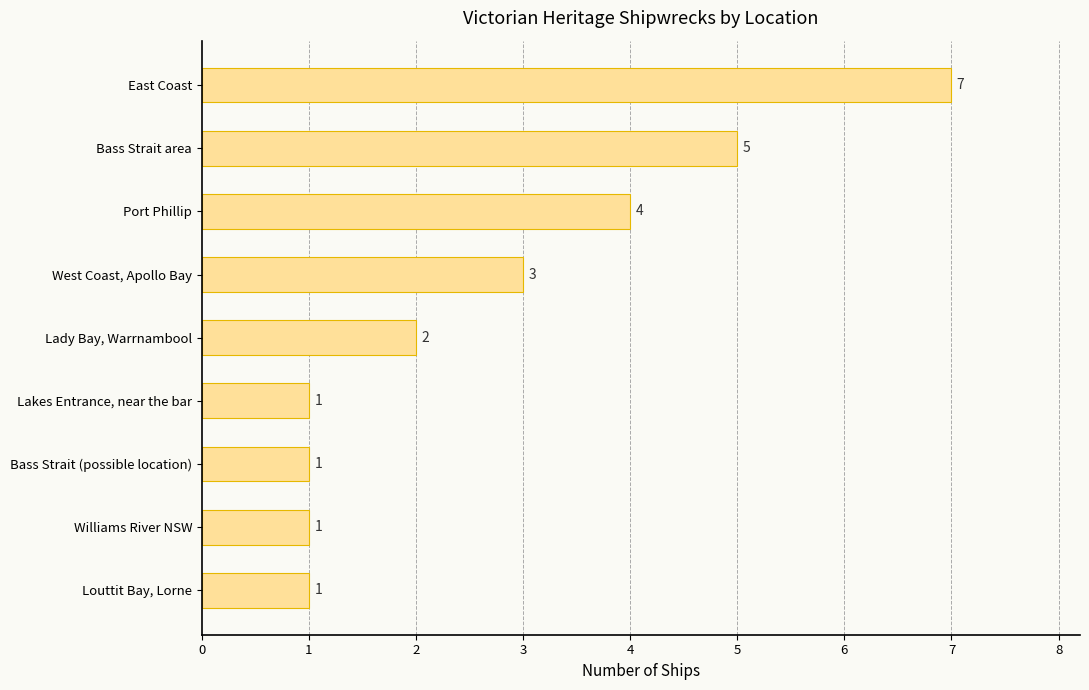

Are the bars grouped side by side (vs. stacked)?

No